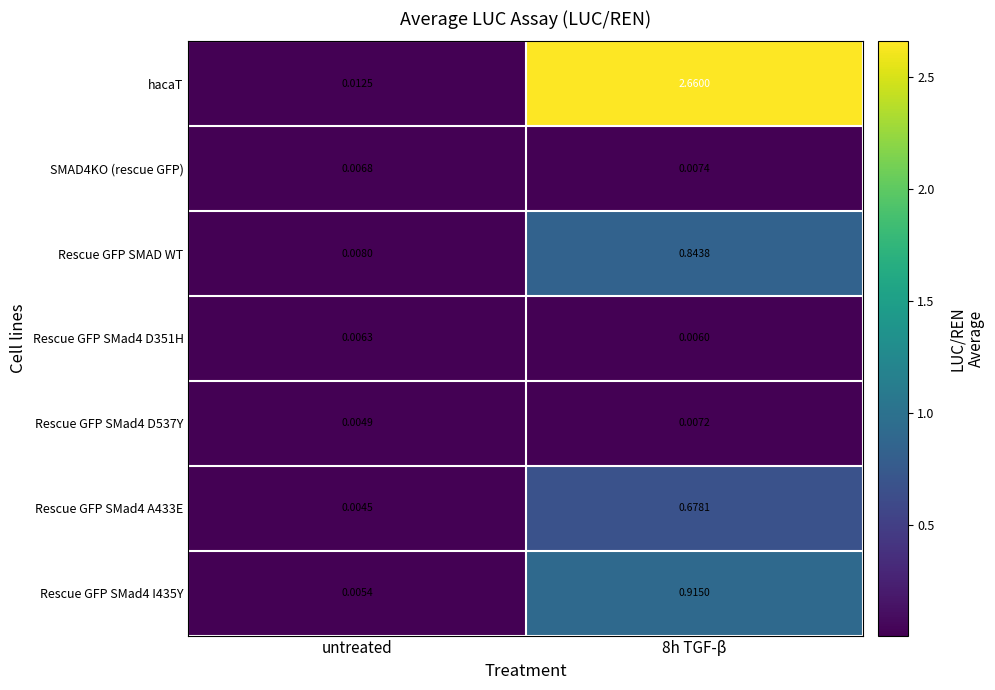

Between untreated and 8h TGF-β, which series saw the biggest shift?

hacaT